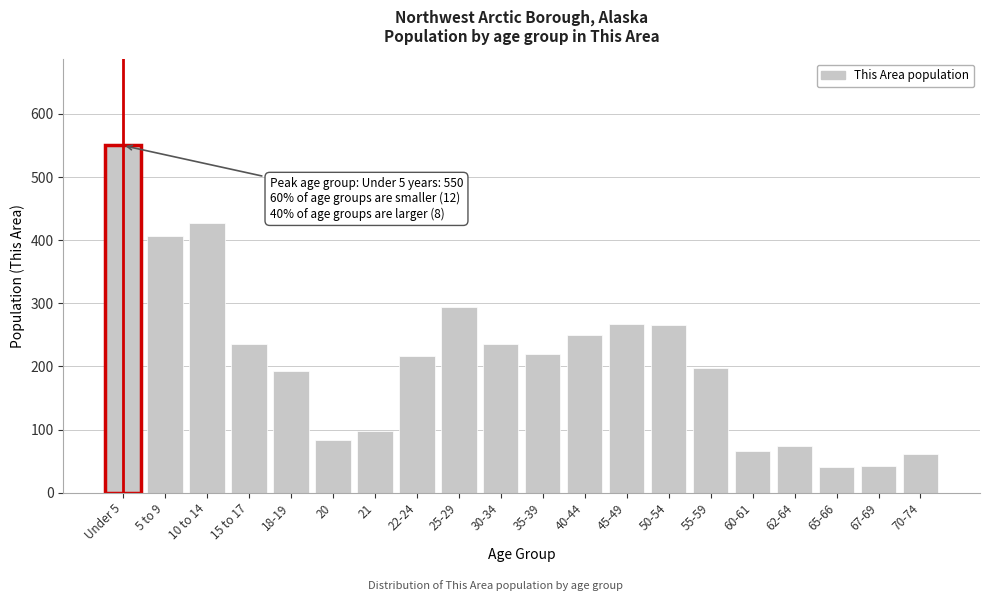

At which category does the chart reach its peak across all series?

Under 5